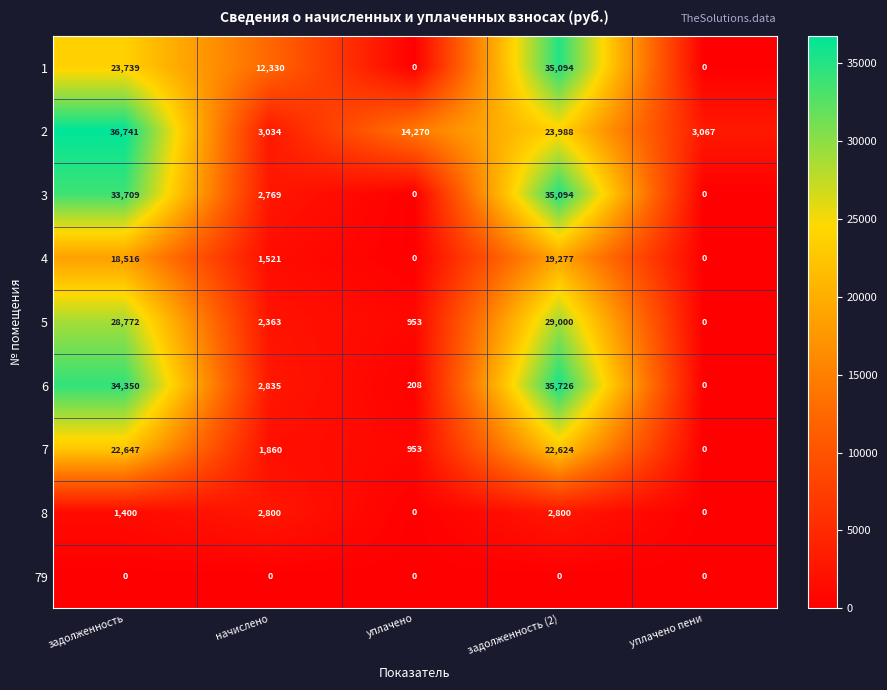

Which series has the largest range (max minus min)?

6